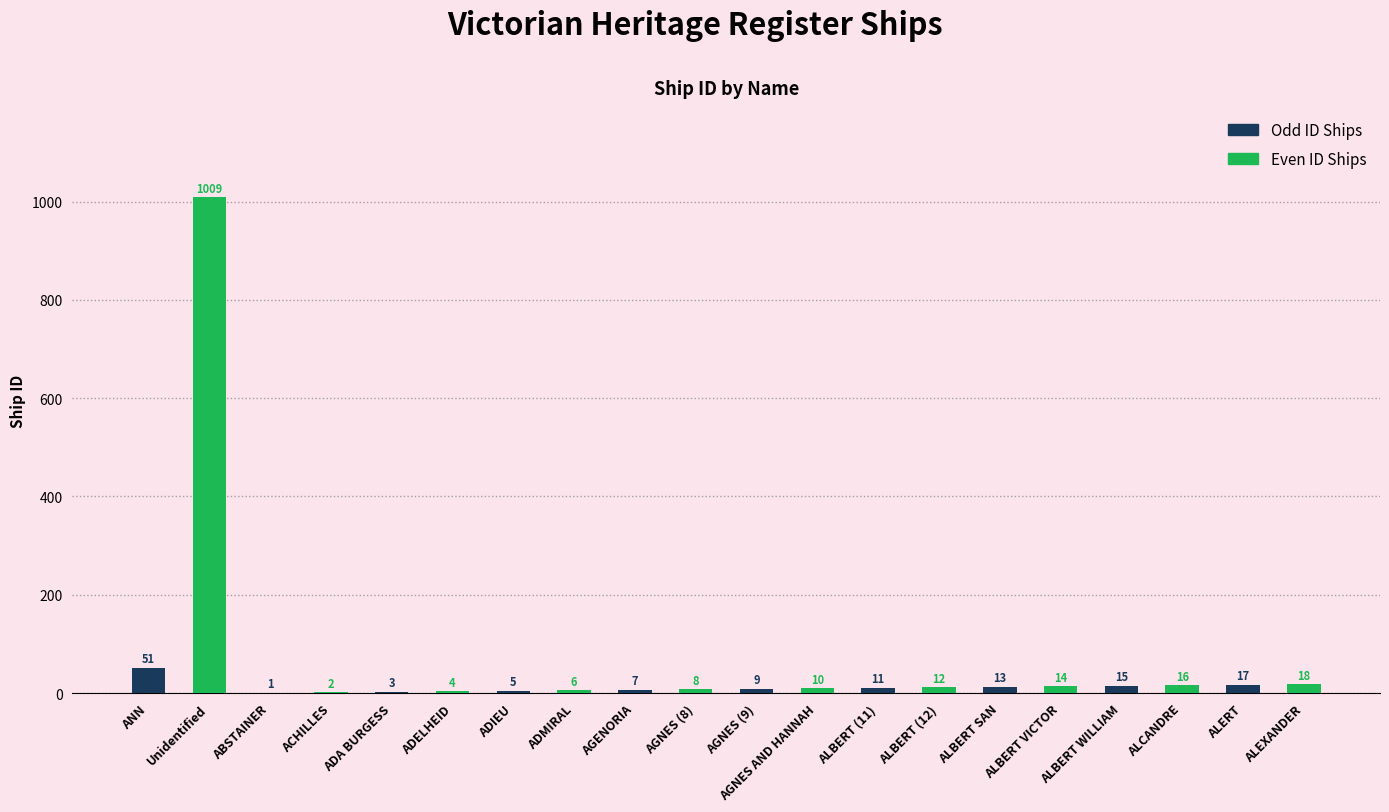

Which series has the largest total across all categories?

Even ID Ships